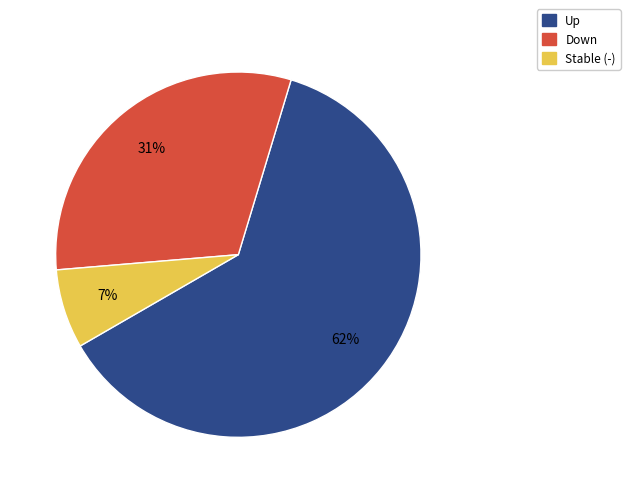

To the nearest percent, what is the difference between the largest and smallest slice percentages?

55%